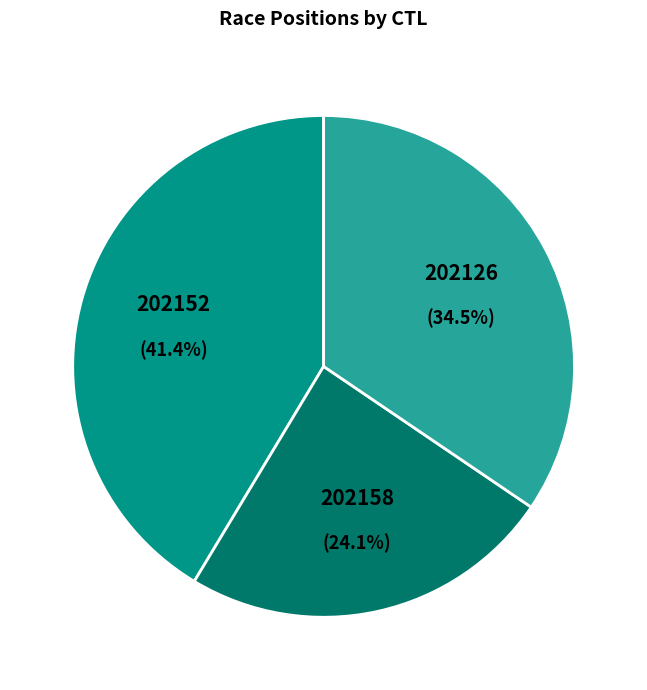

To the nearest percent, what percentage of the pie is 202158?

24%